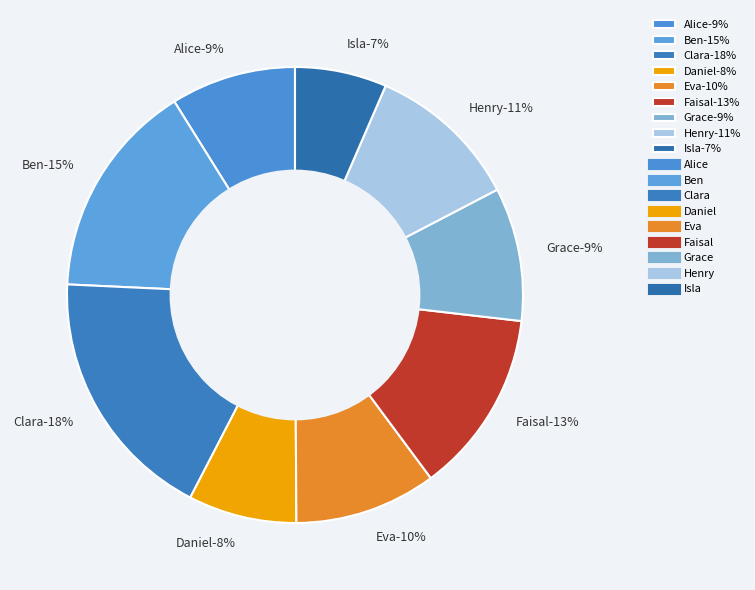

Is the sum of Alice and Faisal greater than half?

No